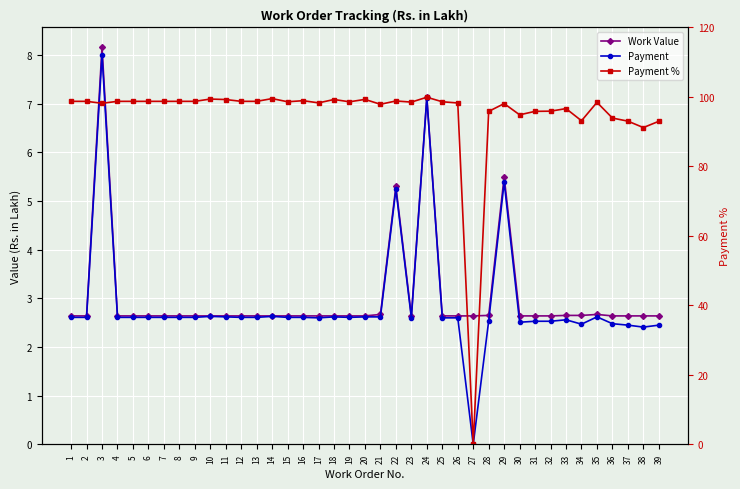

True or false: Payment has a value of 4.3 at 14.

False